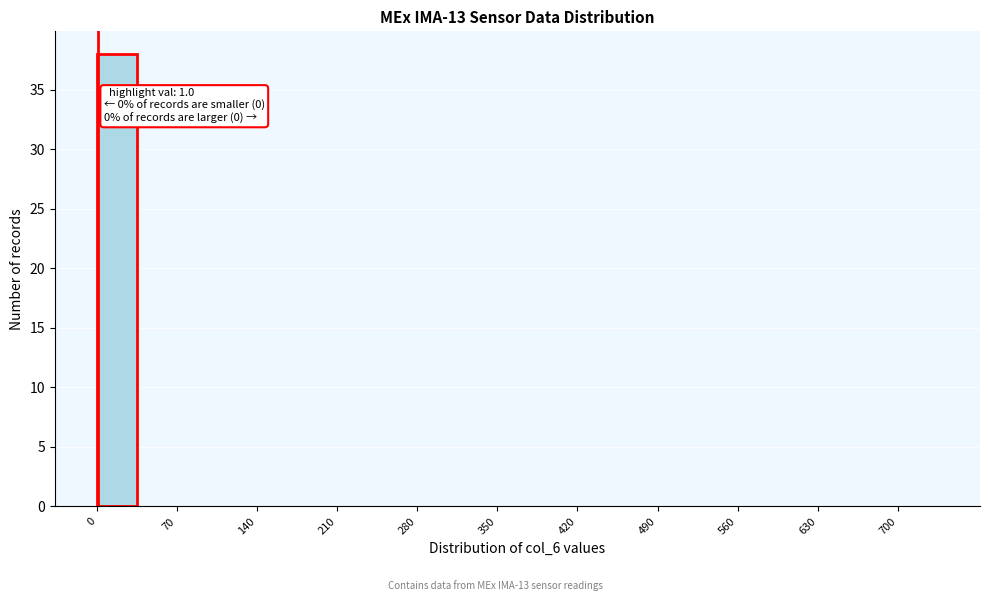

Around what value on the x-axis is the tallest bar? Give the approximate position of its centre, as read against the axis.

20